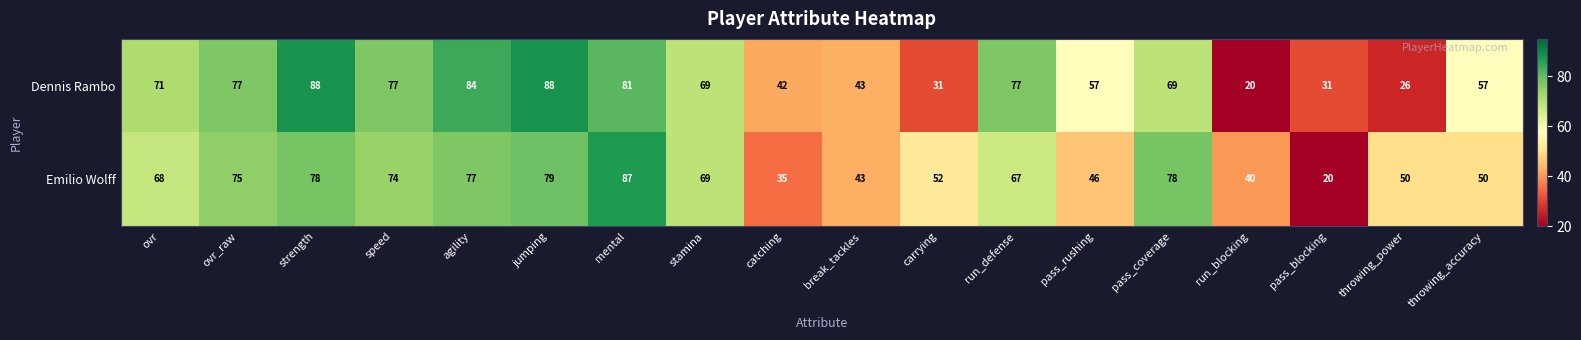

How many data points does each series have?

18